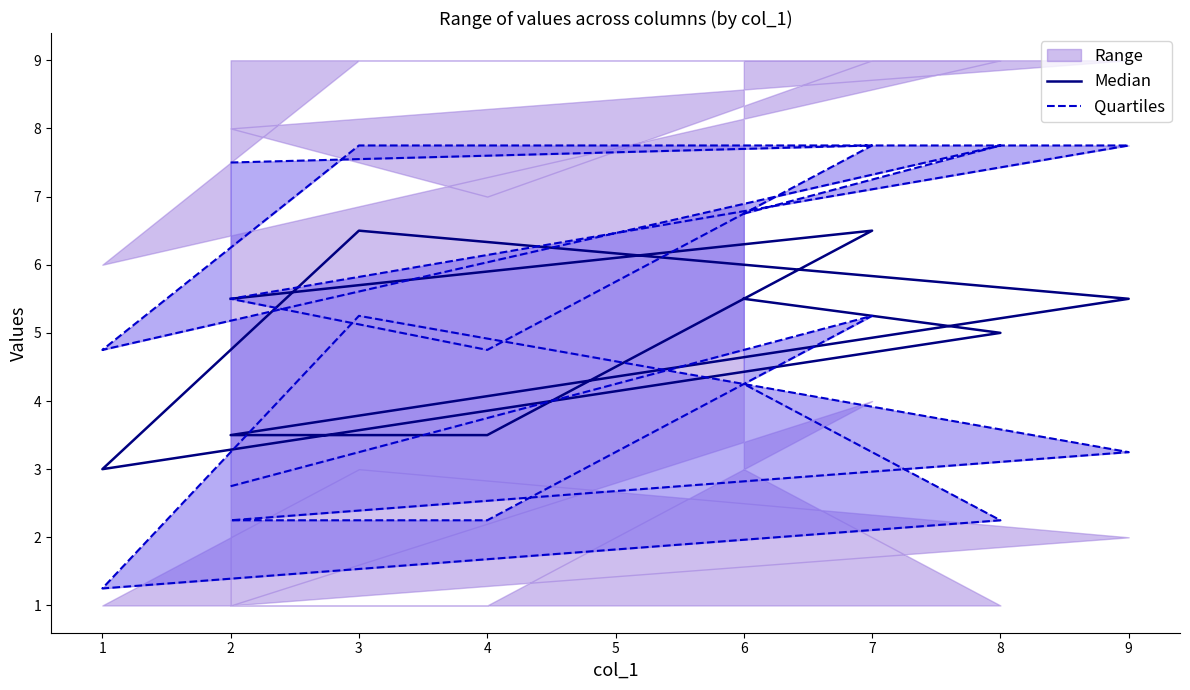

What is the sum of all Median values?

44.5